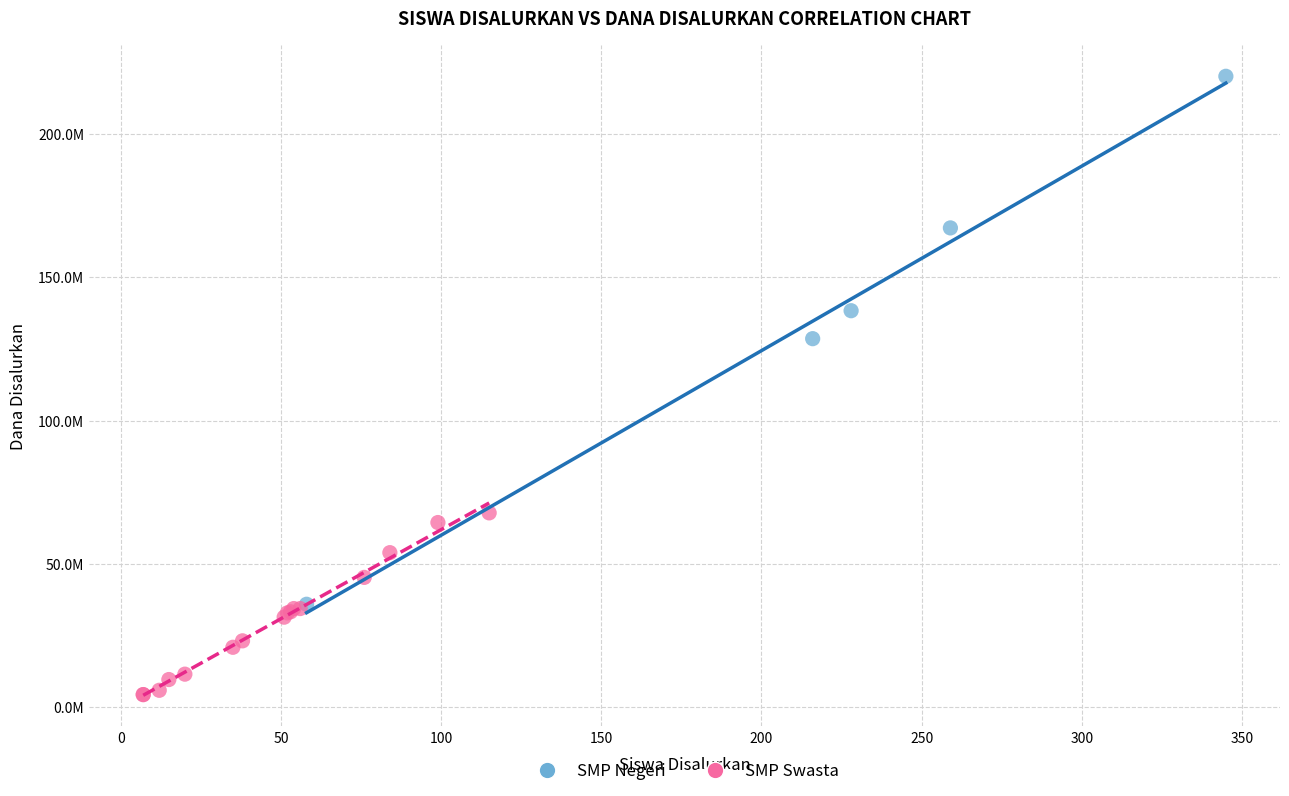

Which series contains the lowest Y value?

SMP Swasta